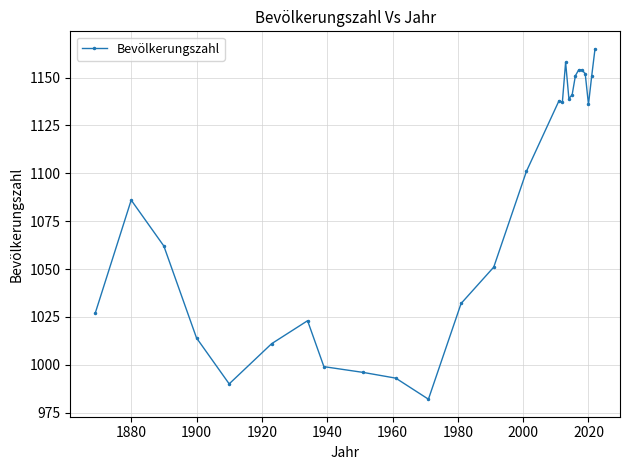

What is the minimum value shown in the chart?

982